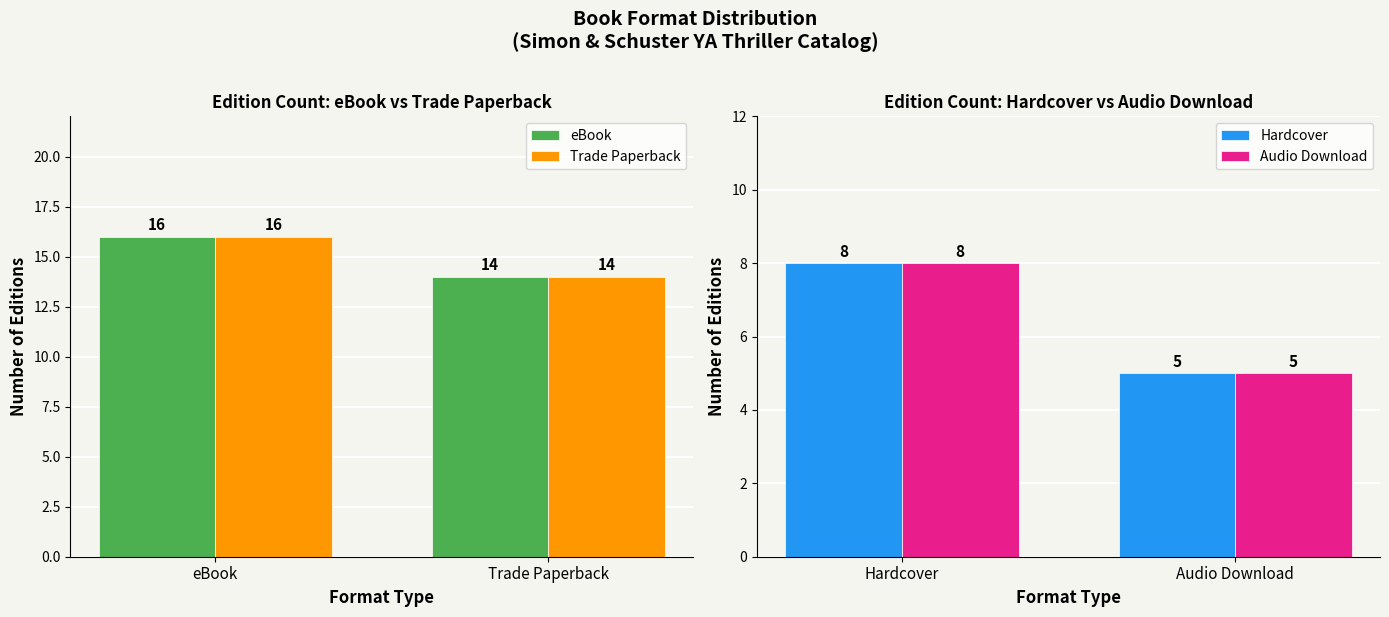

The value of Trade Paperback at eBook is 26. True or false?

False